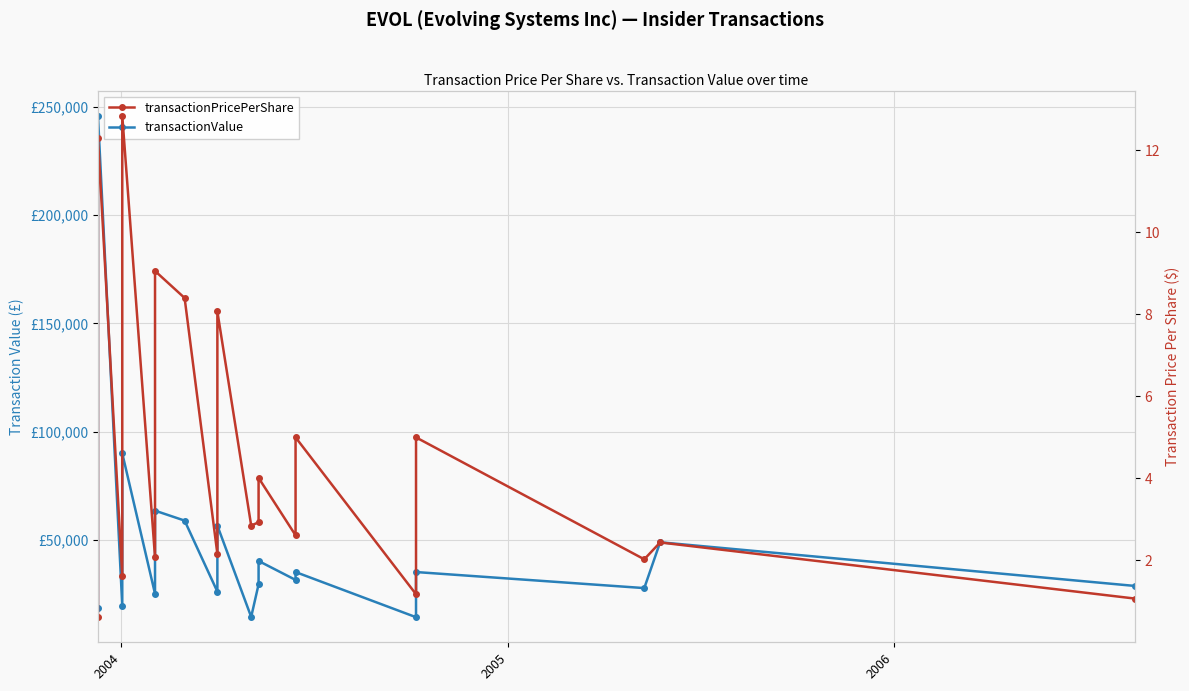

True or false: transactionValue has a value of 143001.4 at 2006.

False